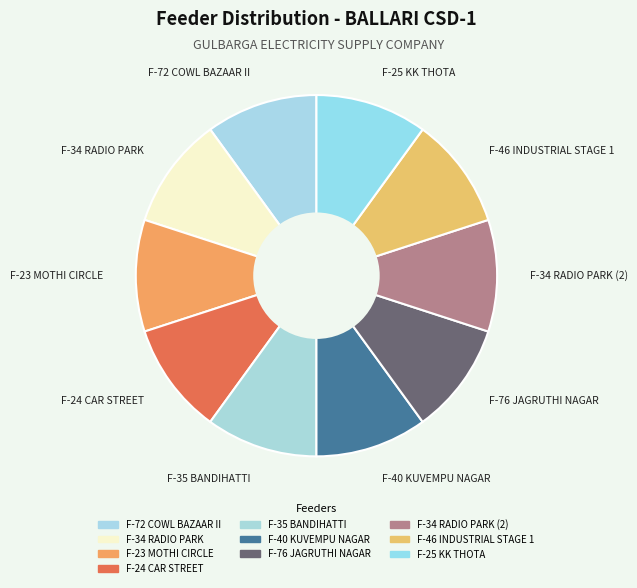

Is there a majority slice in this chart?

No